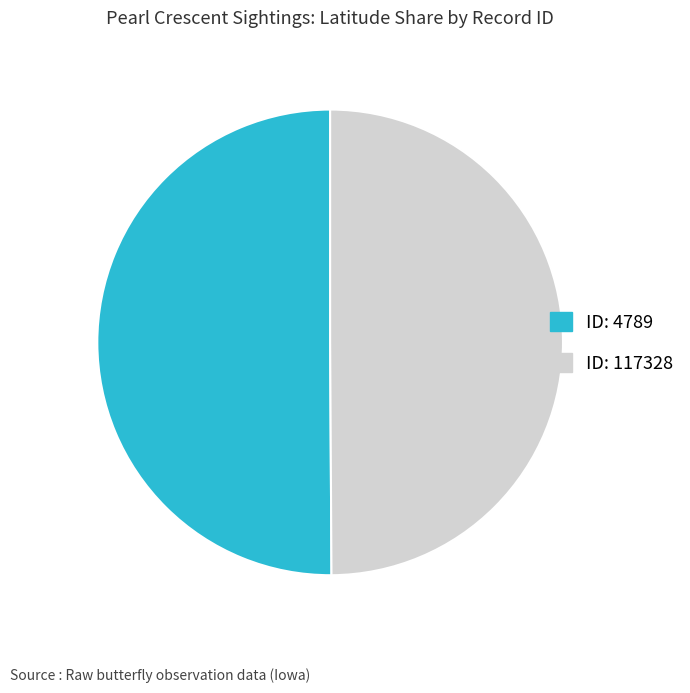

Is there any slice that represents more than half of the pie?

Yes